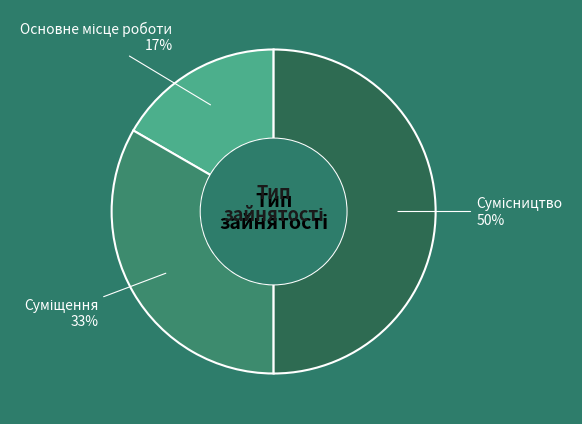

To the nearest percent, what is the average slice percentage?

33%